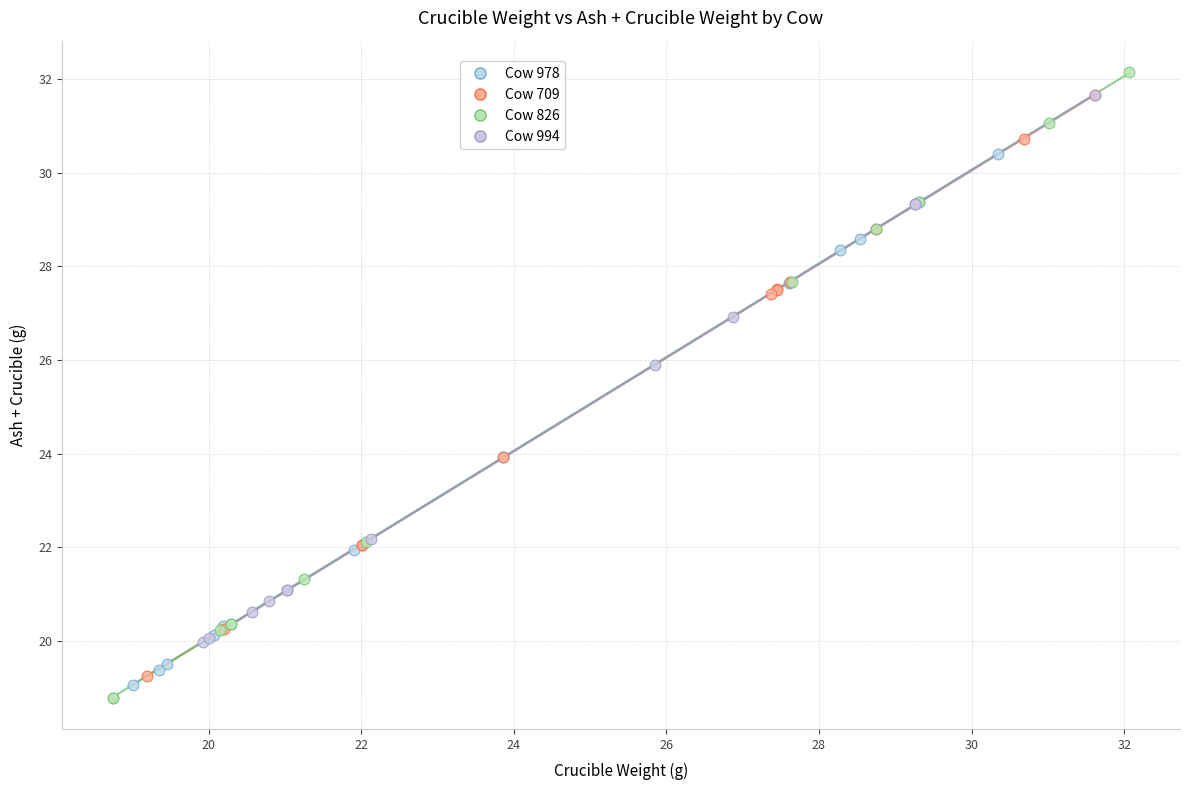

What are all the series names shown in the legend?

Cow 978, Cow 709, Cow 826, Cow 994